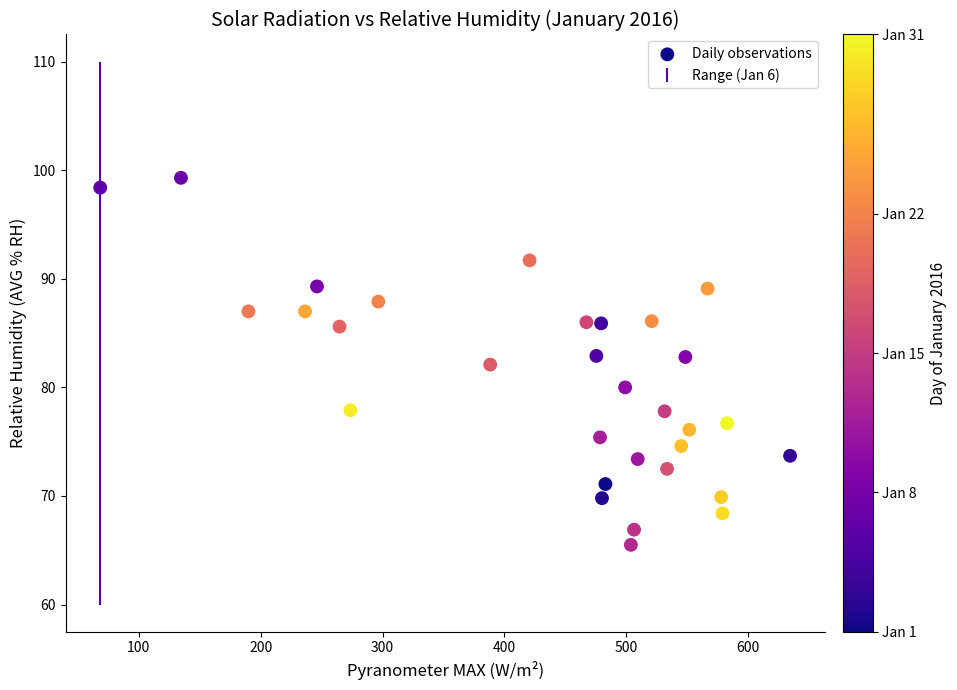

What is the range of Y values (max minus min)?

33.8